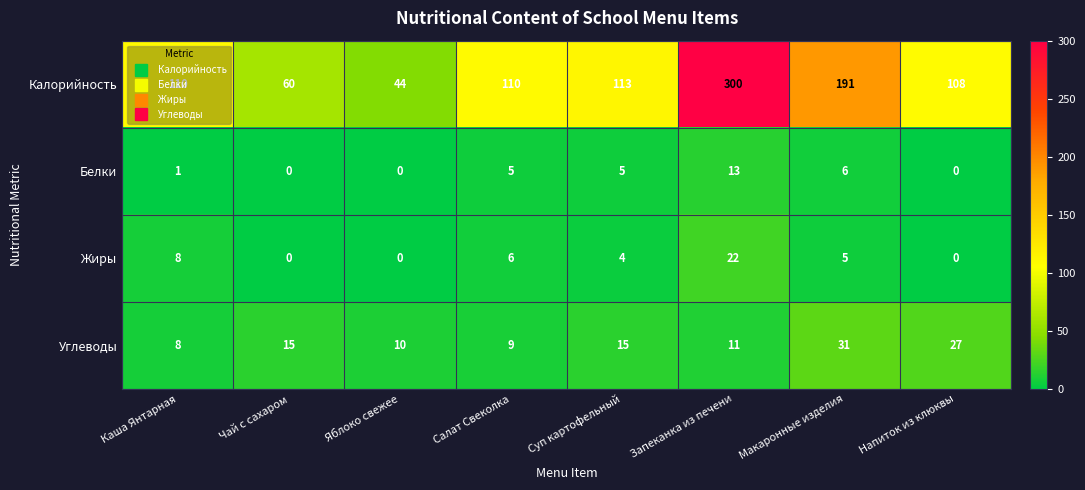

What is the difference between the maximum and minimum values in the Калорийность series?

256